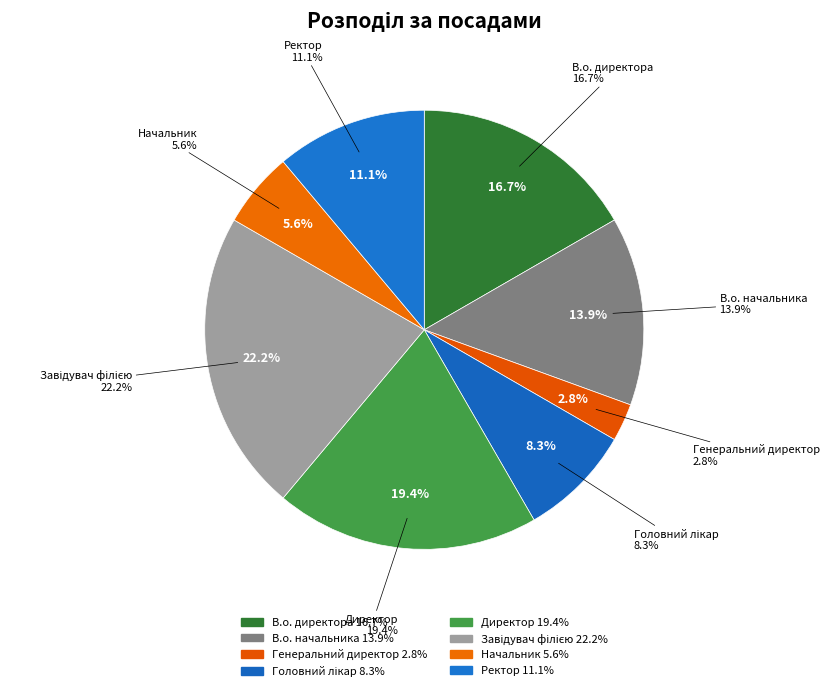

Is it true that В.о. начальника is 22% of the pie?

False